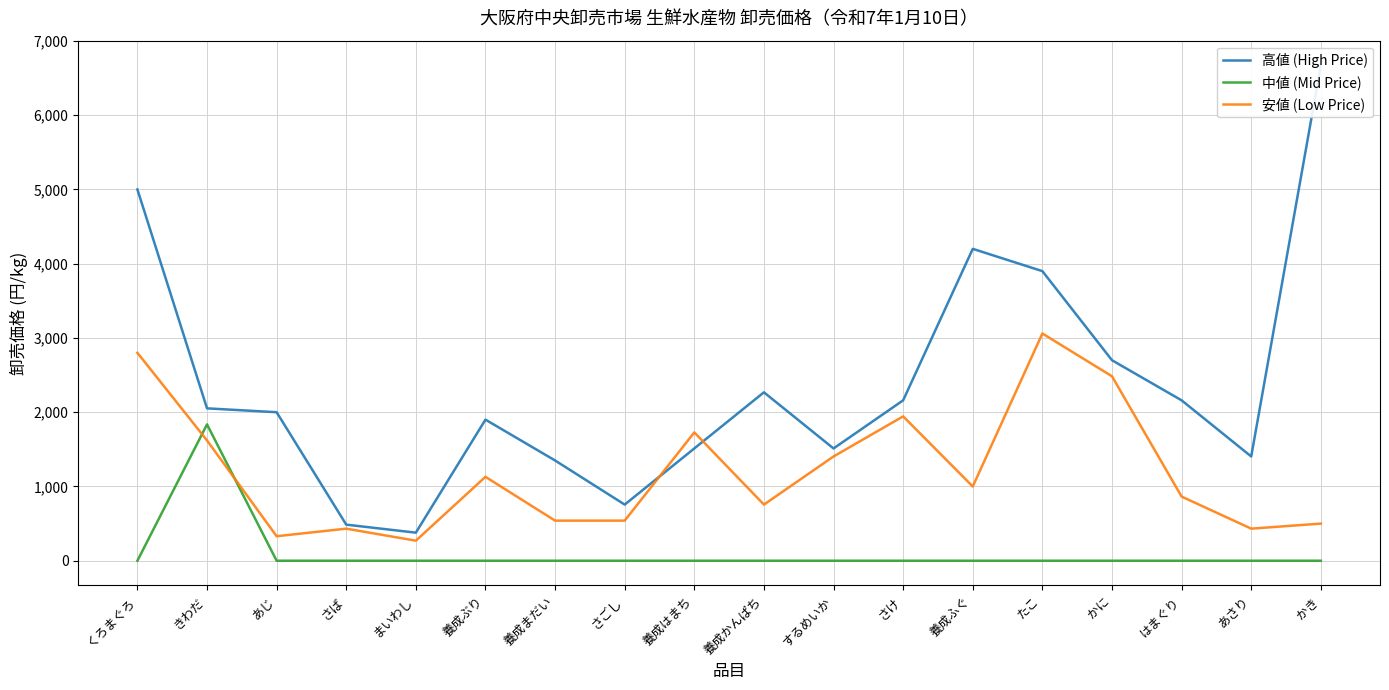

What is the difference between the highest and lowest values at 養成ぶり?

1900